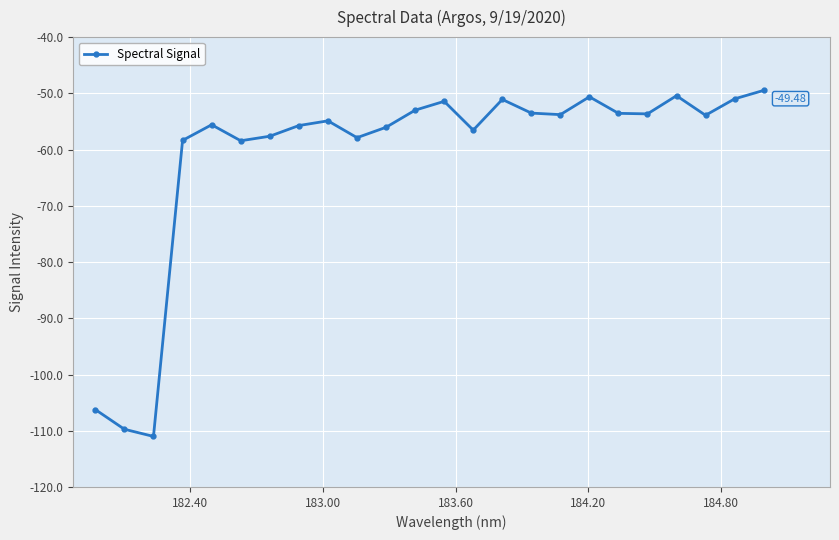

What is the sum of all values?

-1463.5